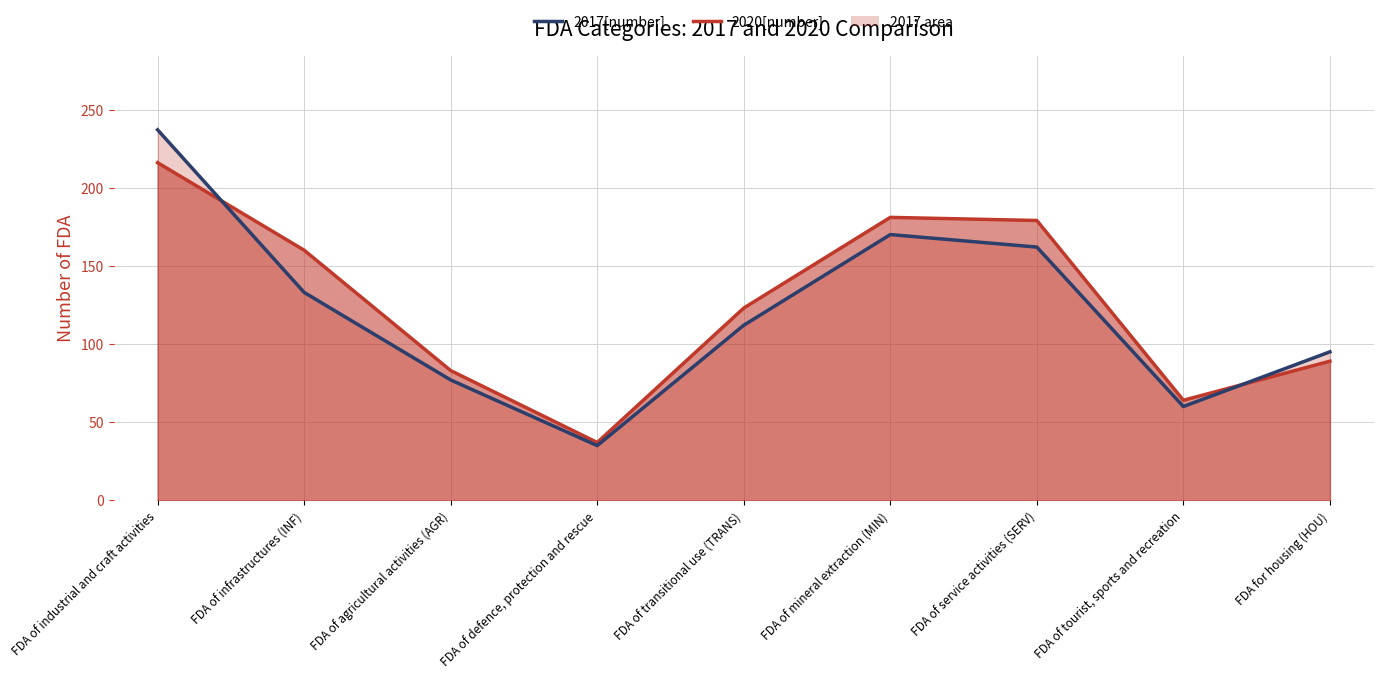

How many lines are shown in the chart?

2